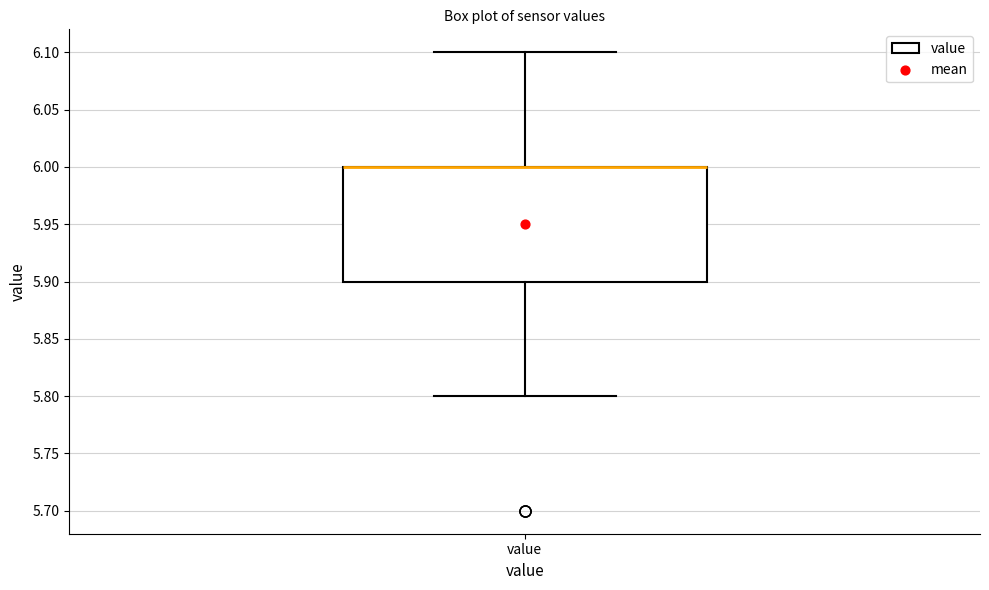

Transcribe this box plot: give where the median line is, the range the box spans, and where the two whiskers end, as read against the y-axis. The values are not printed on the chart, so give them approximately, as read against the axis.

median 6.0 (drawn on the box's upper edge), box 5.9 to 6.0, whiskers 5.8 to 6.1